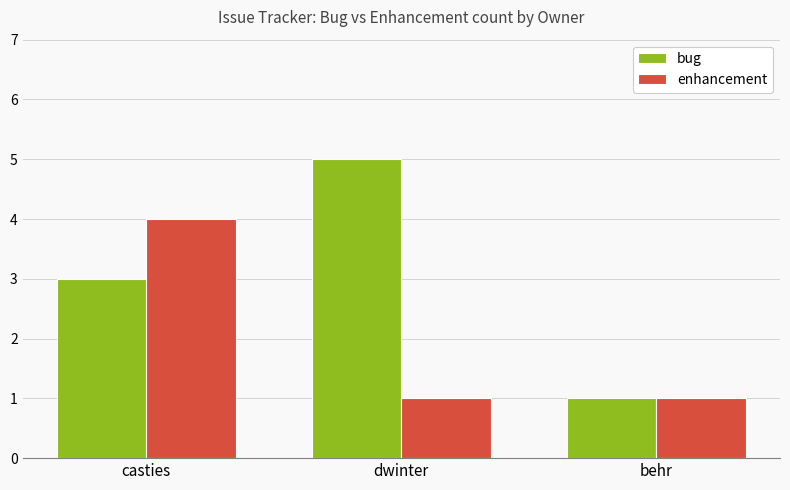

Are the bars horizontal?

No